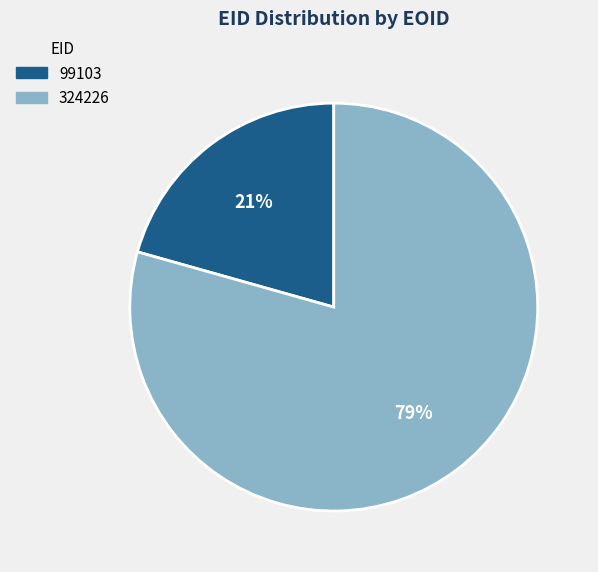

To the nearest percent, what is the combined percentage of 99103 and 324226?

100%